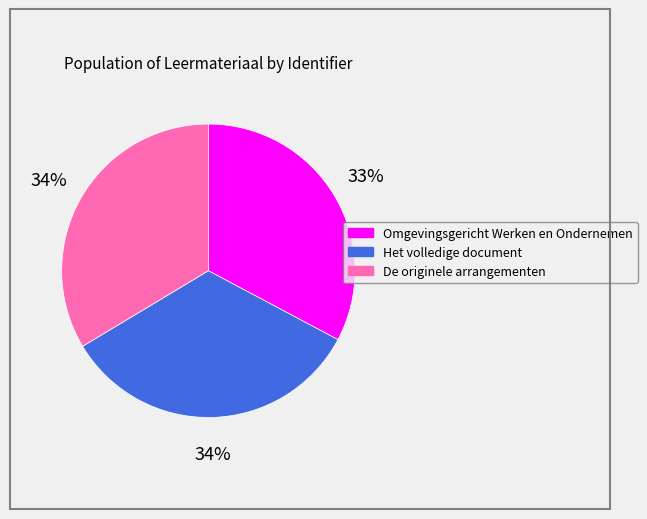

Do De originele arrangementen and Omgevingsgericht Werken en Ondernemen together represent more than half of the pie?

Yes